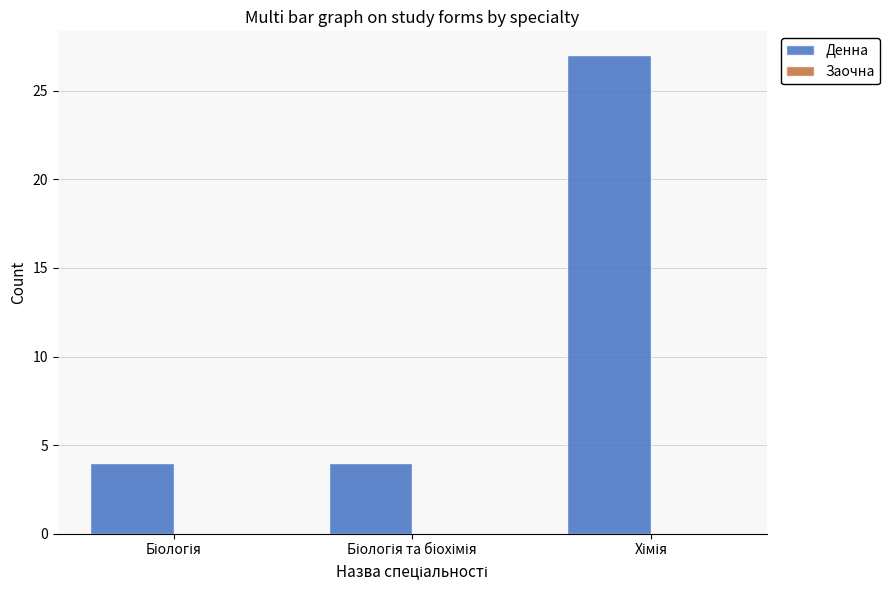

What is the maximum value shown in the chart?

27